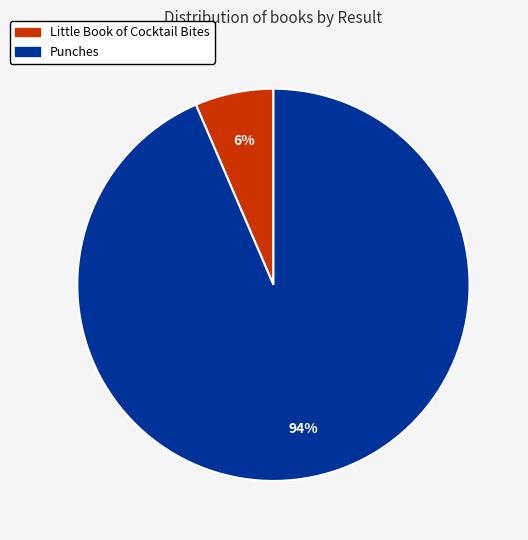

Combined, do Little Book of Cocktail Bites and Punches account for over 50%?

Yes